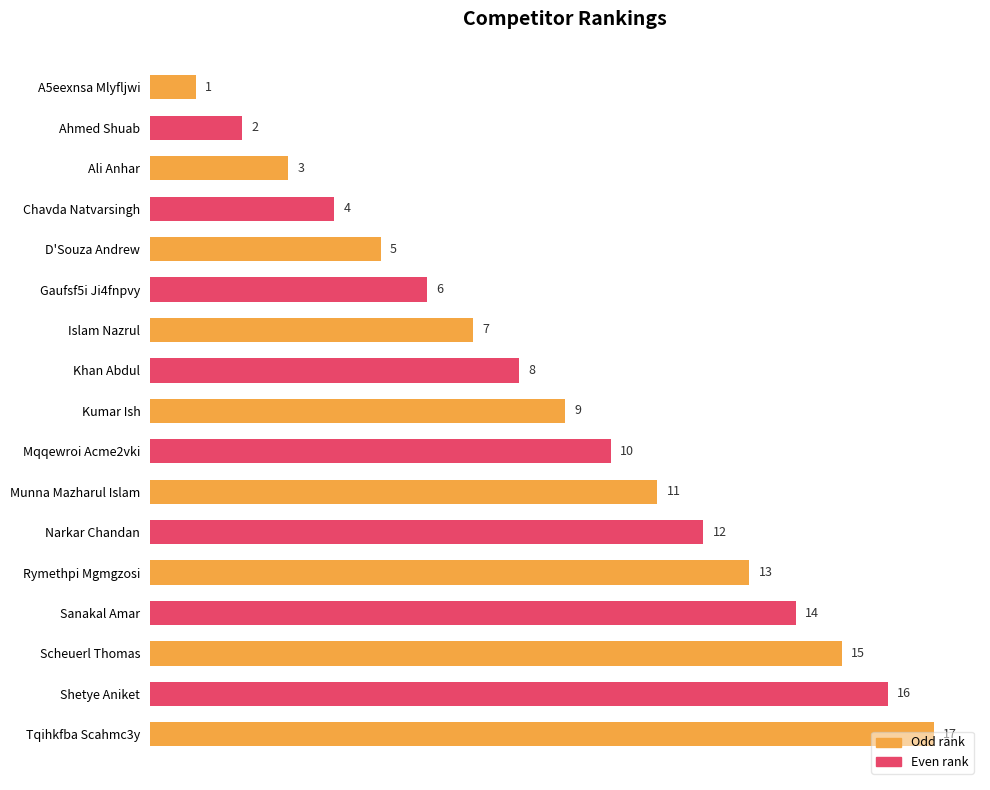

What is the label of the 10th bar from the top?

Mqqewroi Acme2vki